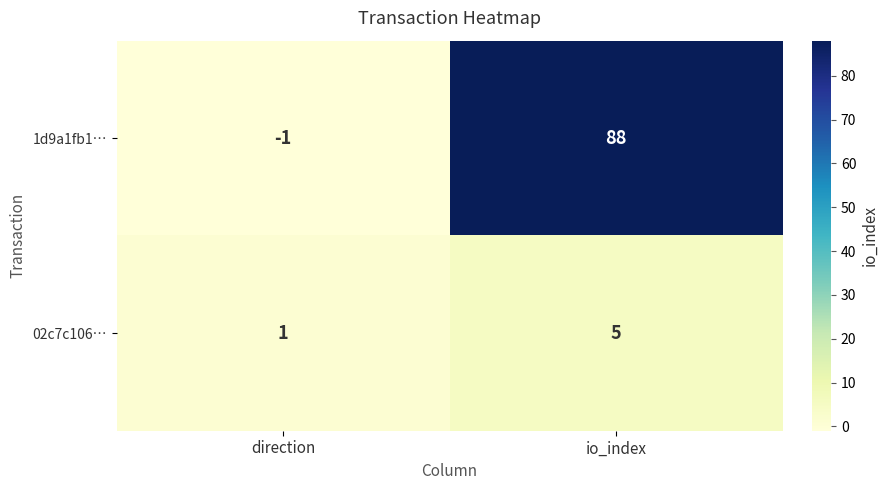

At which label is 02c7c106… closest to 3?

direction